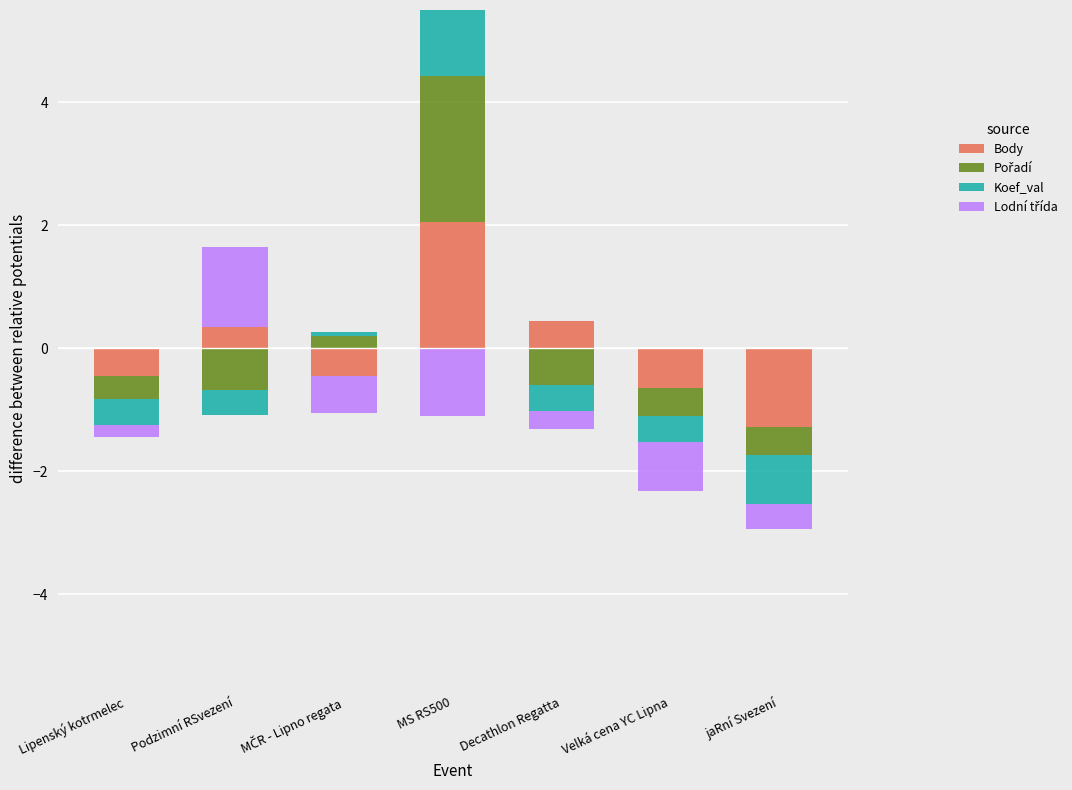

The Lodní třída series shows 1.3 at Podzimní RSvezení. True or false?

True